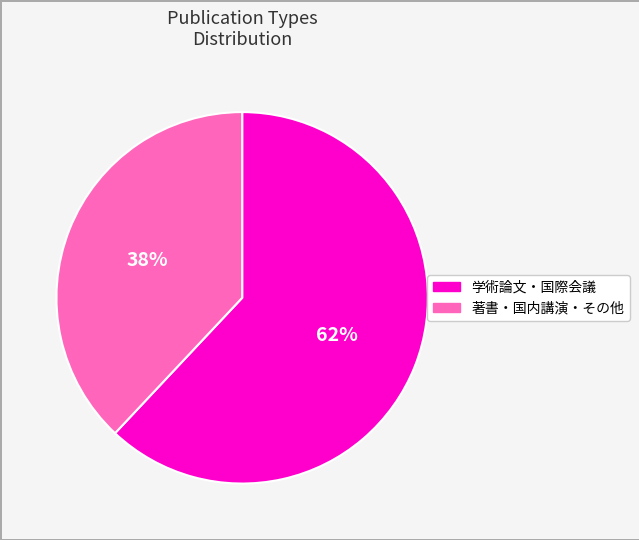

Does any single category account for the majority?

Yes